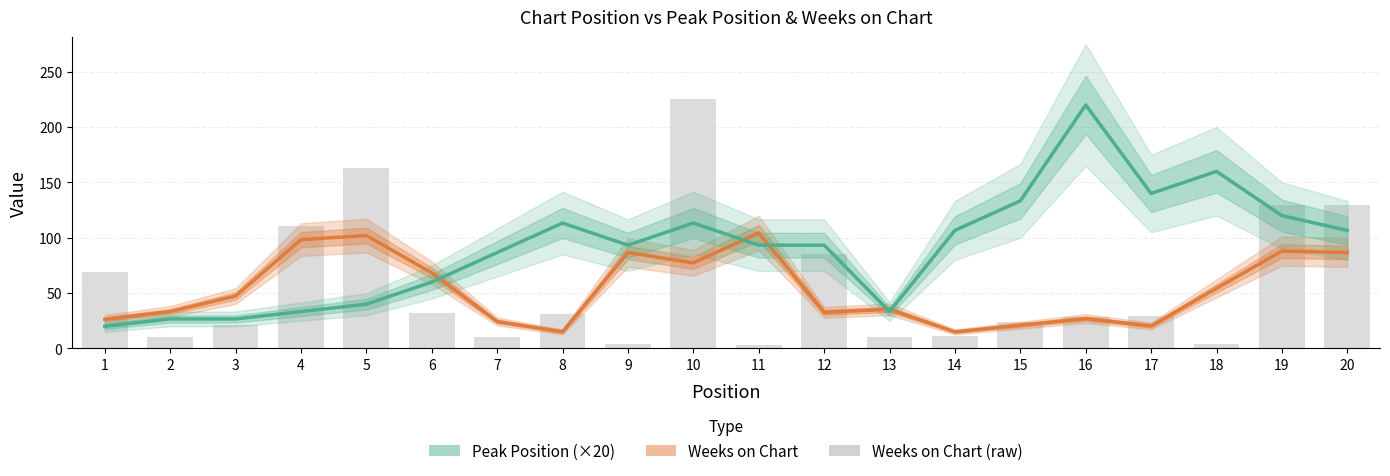

What are all the series names shown in the legend?

Weeks on Chart, Peak Position (×20), Weeks on Chart (raw)